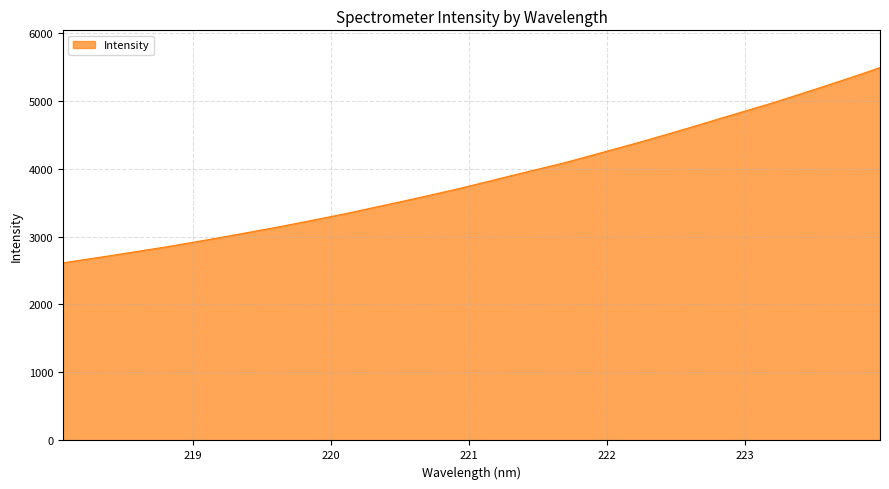

What is the smallest value displayed?

2612.7